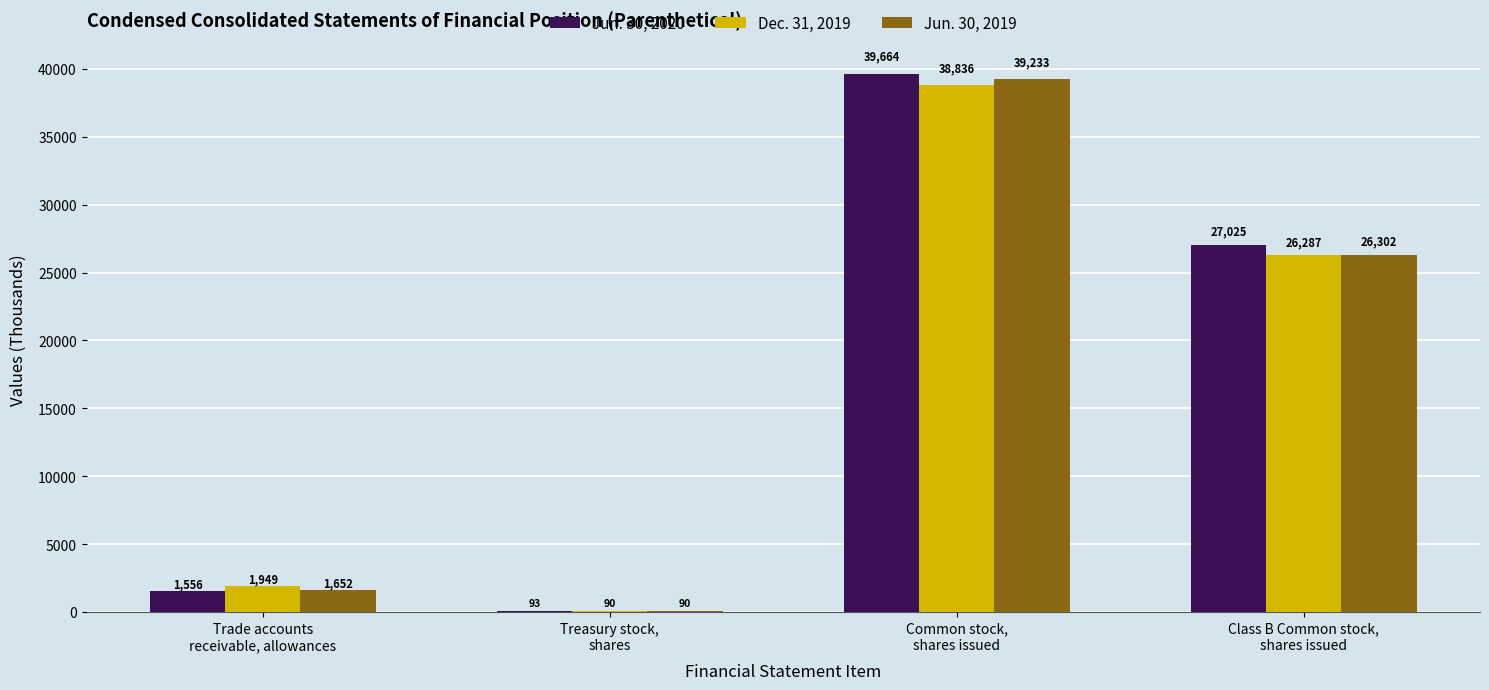

At which category is the sum across all series the highest?

Common stock,
shares issued